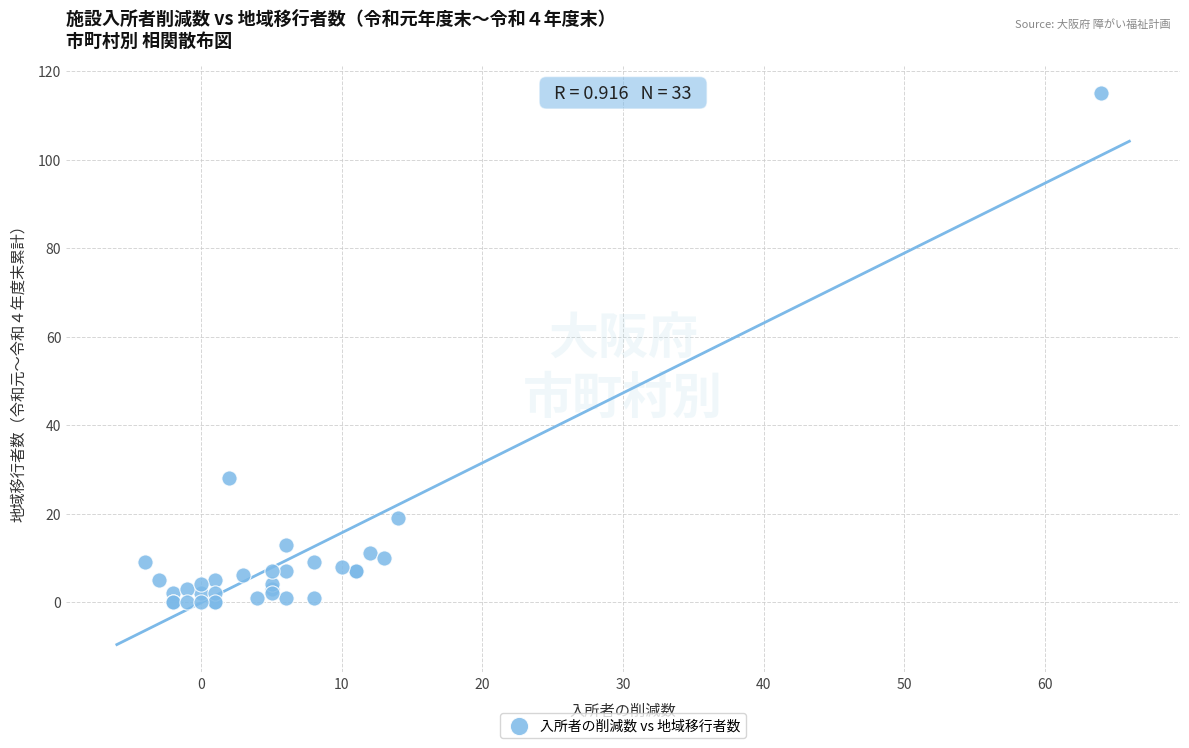

What Y value in the scatter plot is closest to 57?

28